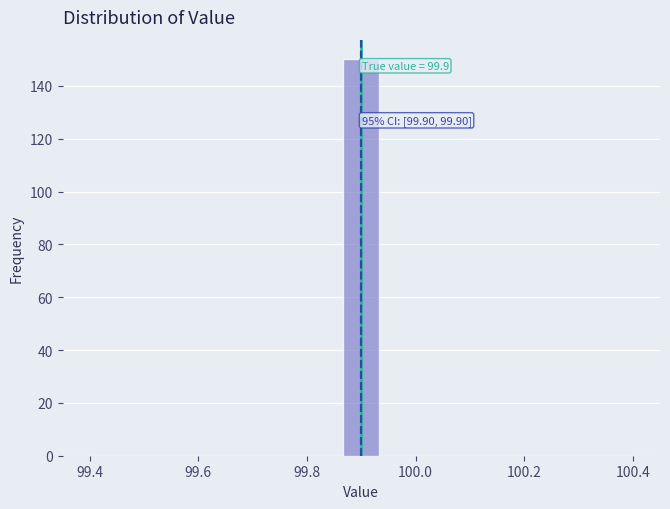

Around what value on the x-axis is the tallest bar? Give the approximate position of its centre, as read against the axis.

99.90